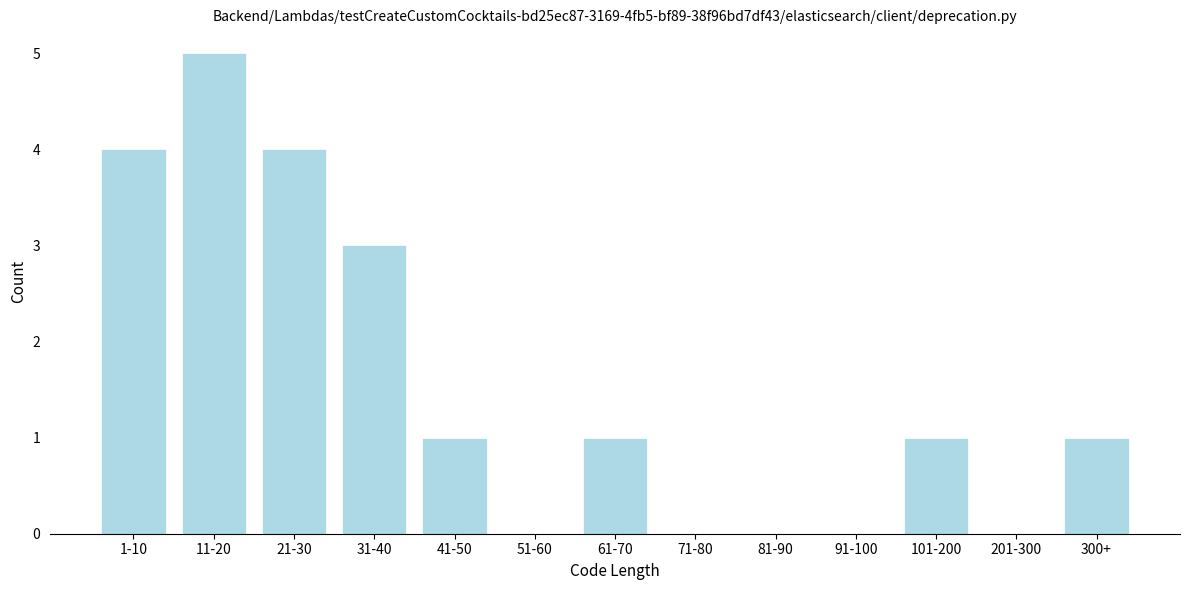

Reading left to right, list all the values displayed in this chart.

1-10=4	11-20=5	21-30=4	31-40=3	41-50=1	51-60=0	61-70=1	71-80=0	81-90=0	91-100=0	101-200=1	201-300=0	300+=1